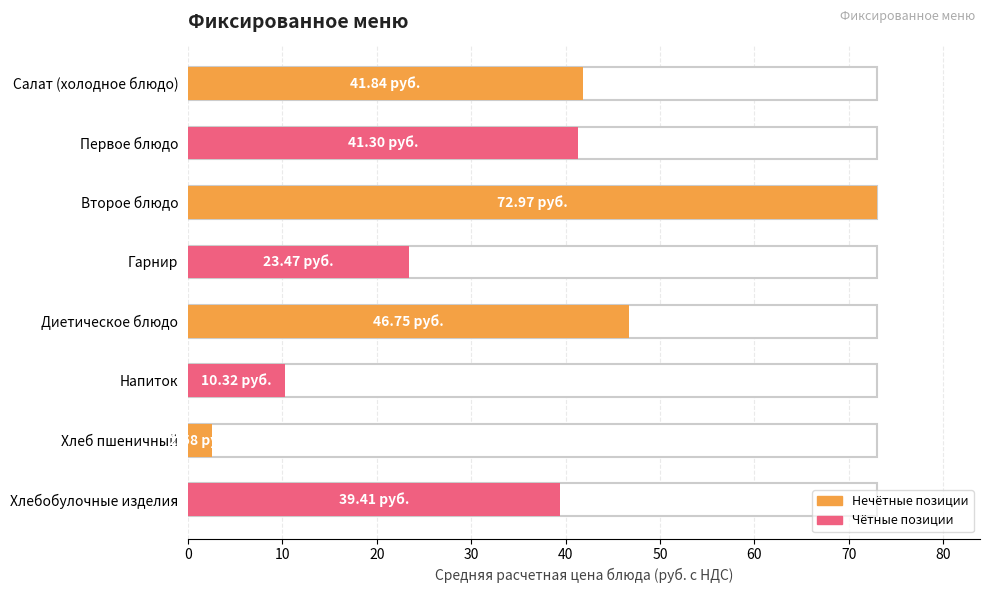

Which category has the lowest value across all series?

Хлеб пшеничный